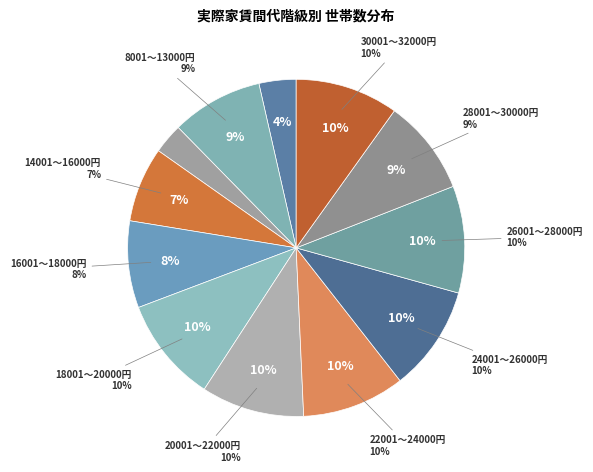

To the nearest percent, what percentage of the pie is 8001～13000円?

9%